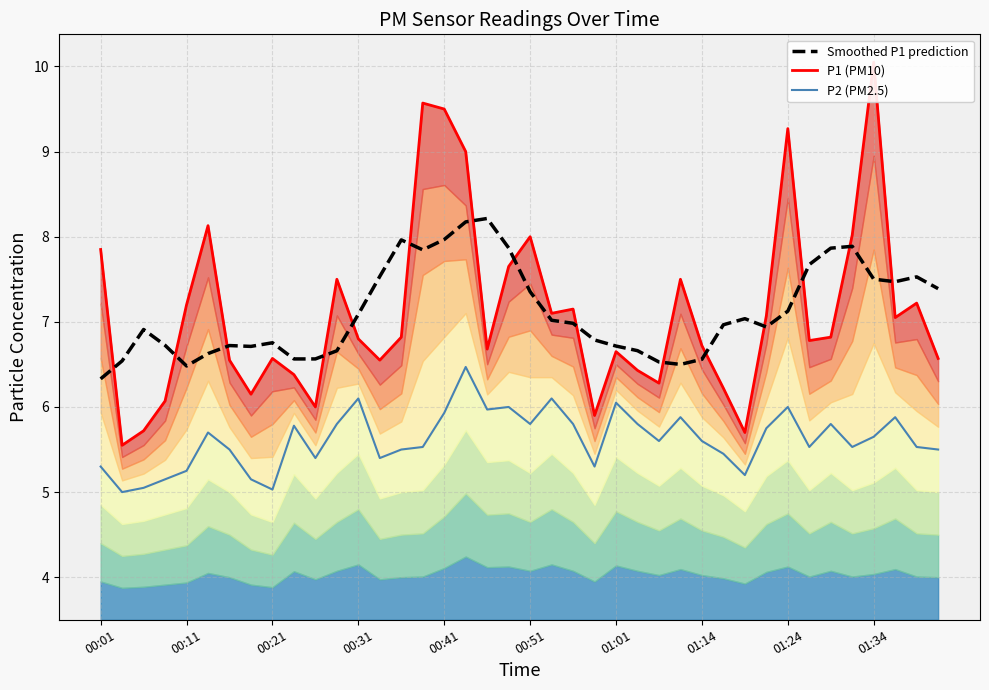

True or false: P1 (PM10) has more than 2 interior local peaks.

True